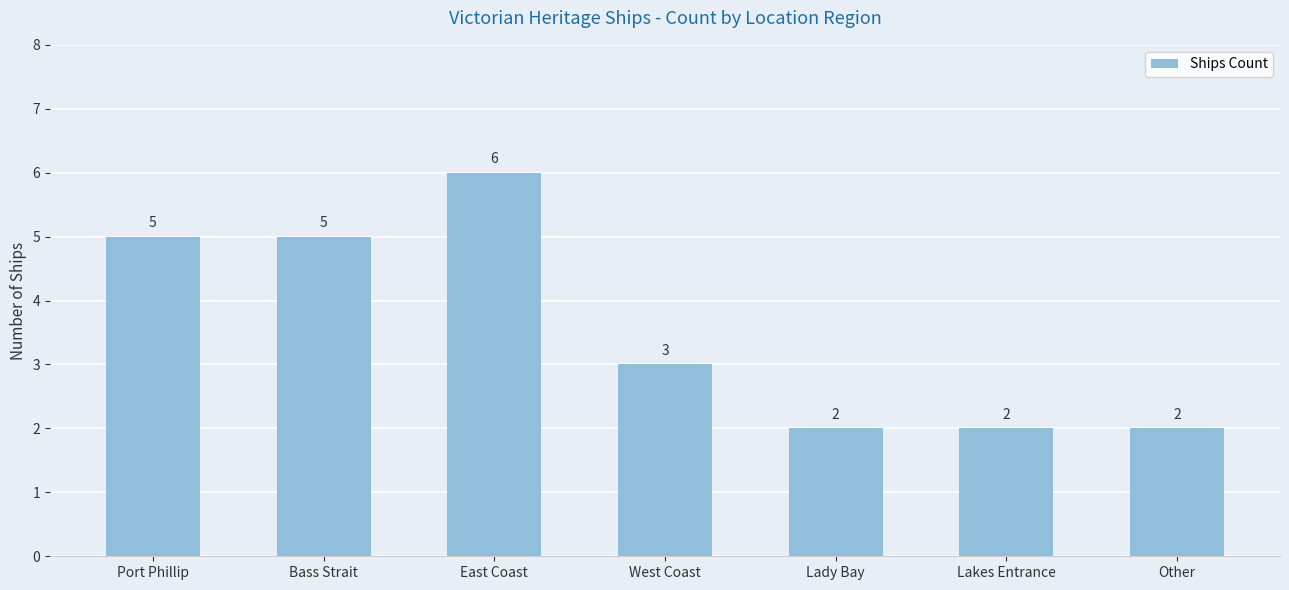

What is the value of the 3rd bar from the left?

6